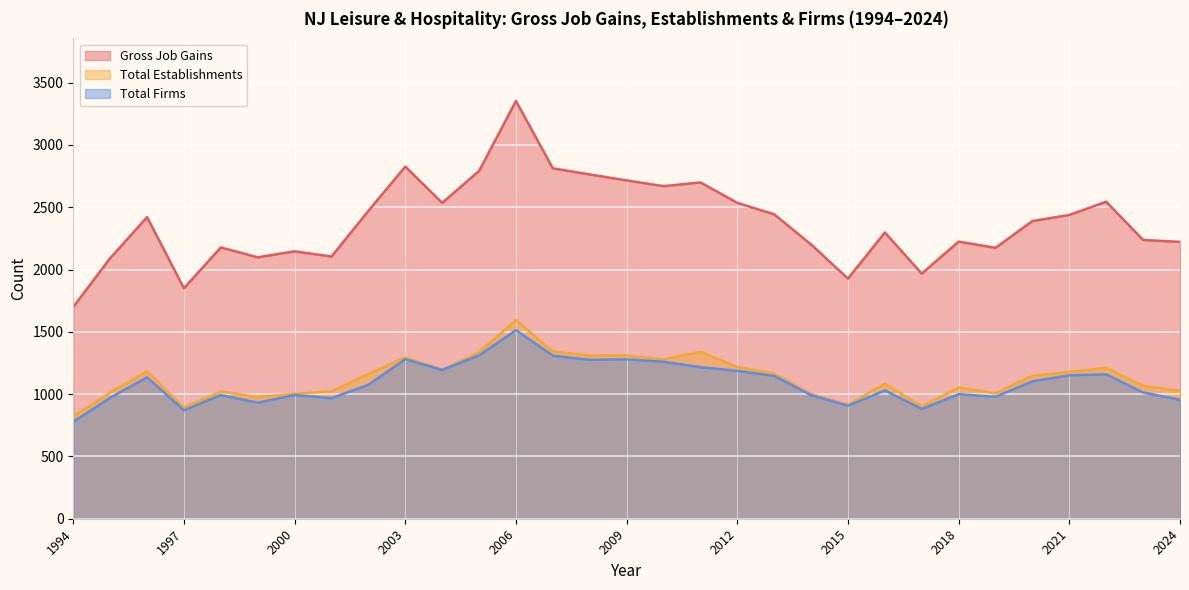

How many values in the Total Establishments series exceed 1146?

15